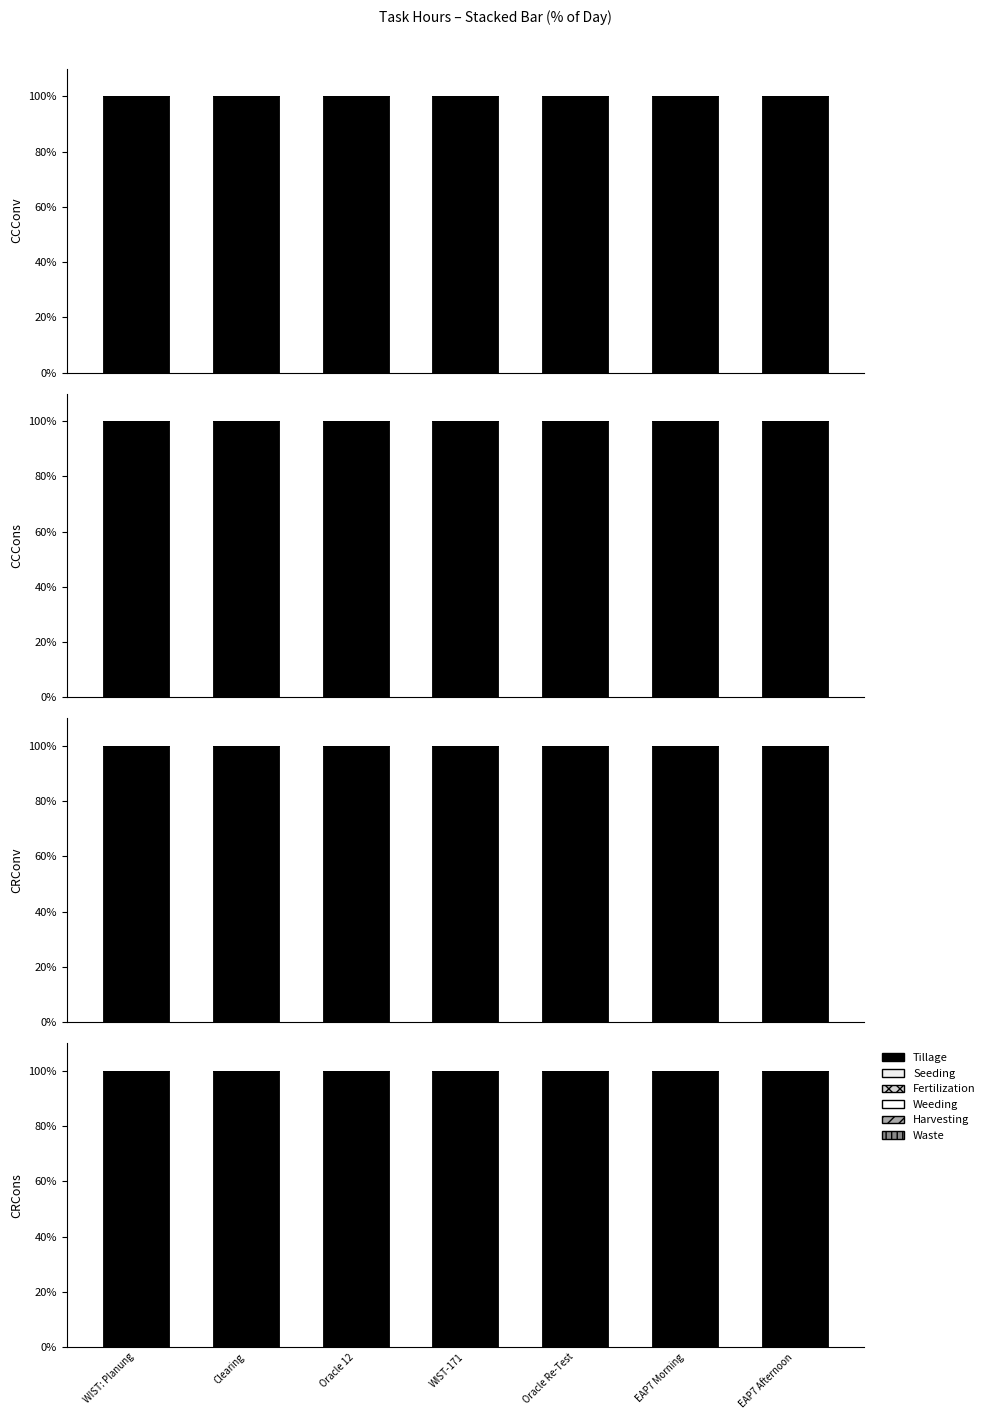

True or false: Tillage has a value of 53 at Oracle Re-Test.

False